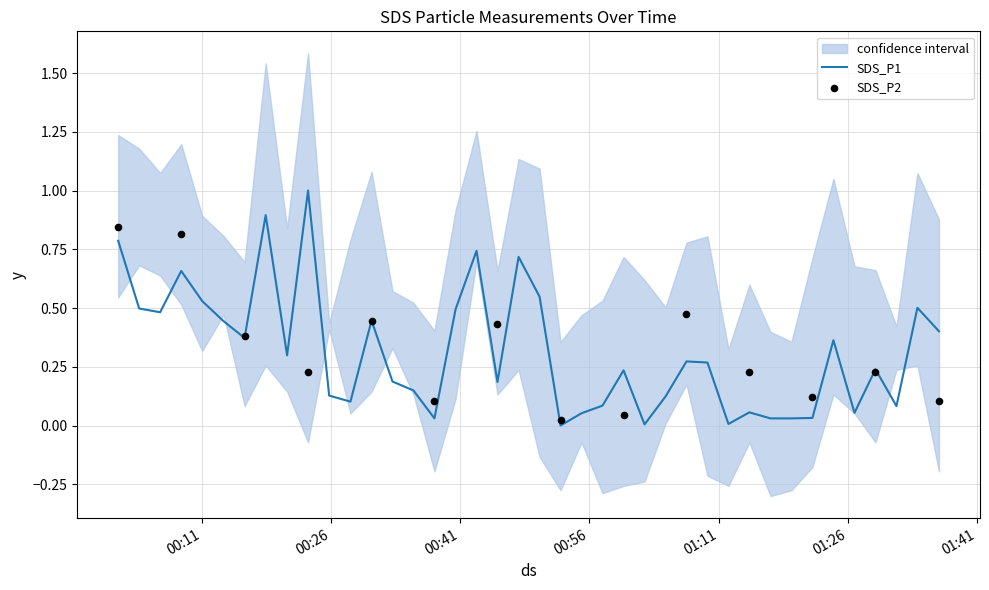

Between 2024/01/10 01:24:19 and 2024/01/10 00:15:59, which is larger?

2024/01/10 00:15:59